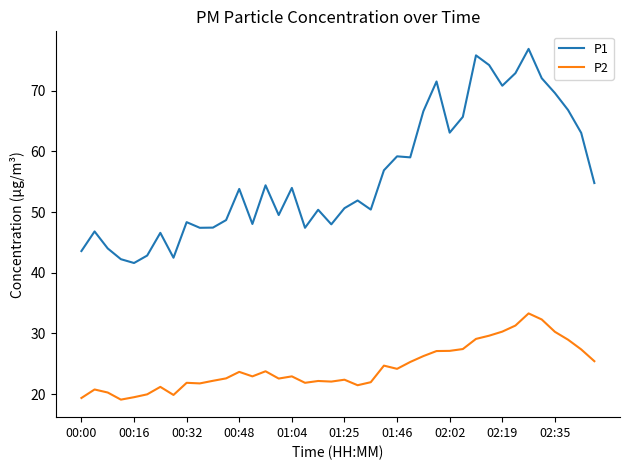

True or false: P2 and P1 intersect in this chart.

False